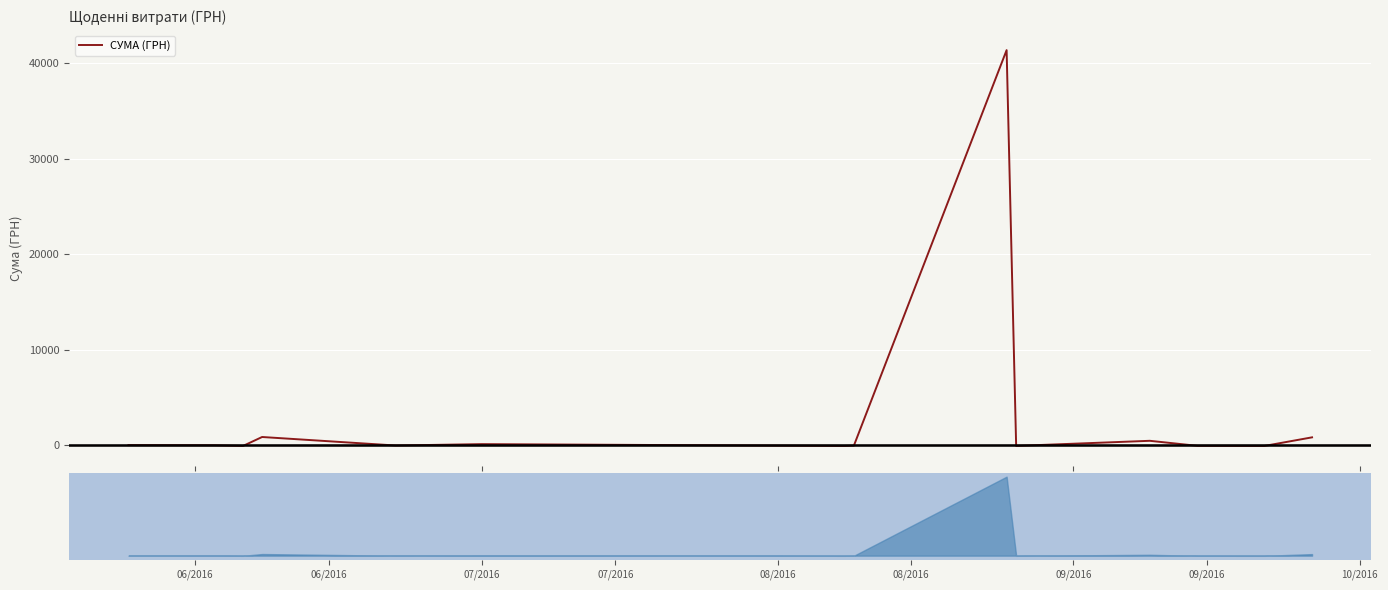

The value at 07/2016 is 166.9. True or false?

False